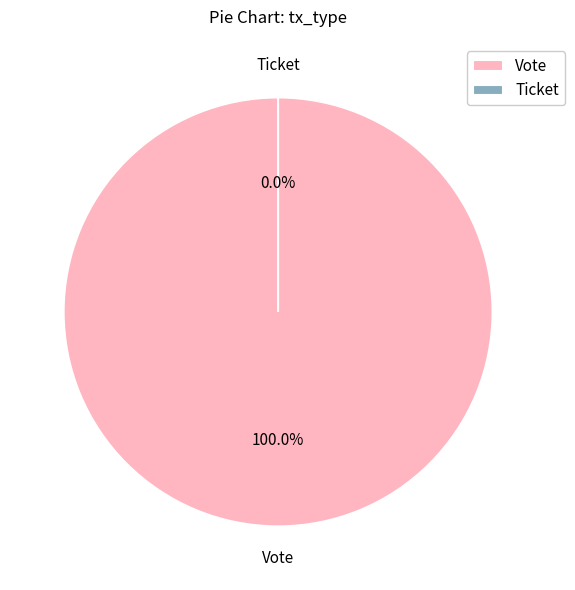

What is the change in value from Vote to Ticket?

-1